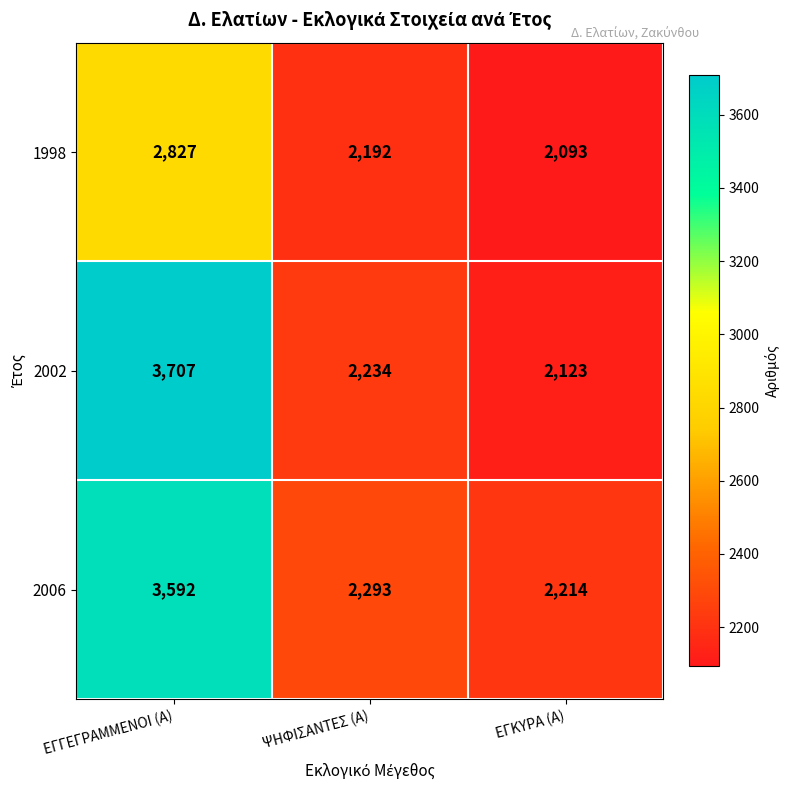

At which label is 2006 closest to 2903?

ΨΗΦΙΣΑΝΤΕΣ (Α)